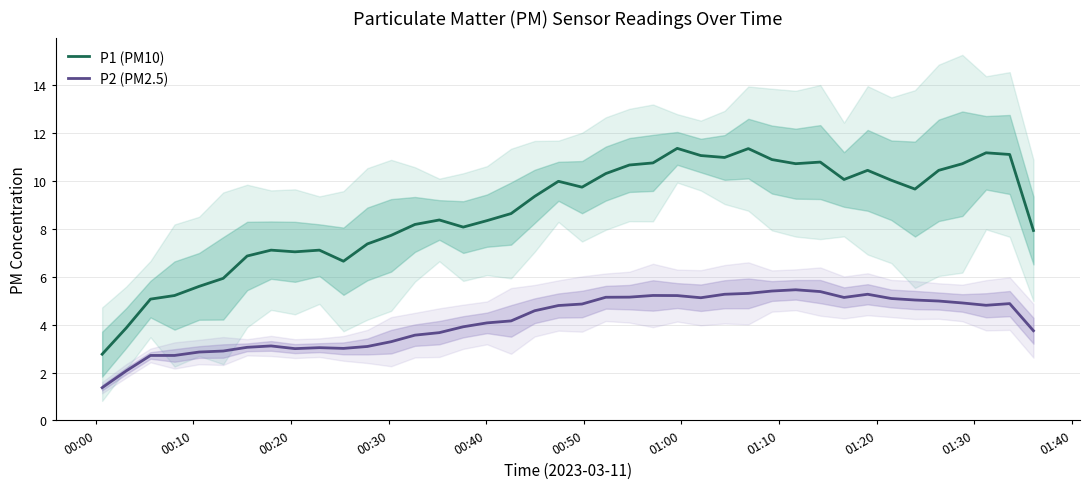

What is the lowest value of the P1 (PM10) series?

2.8